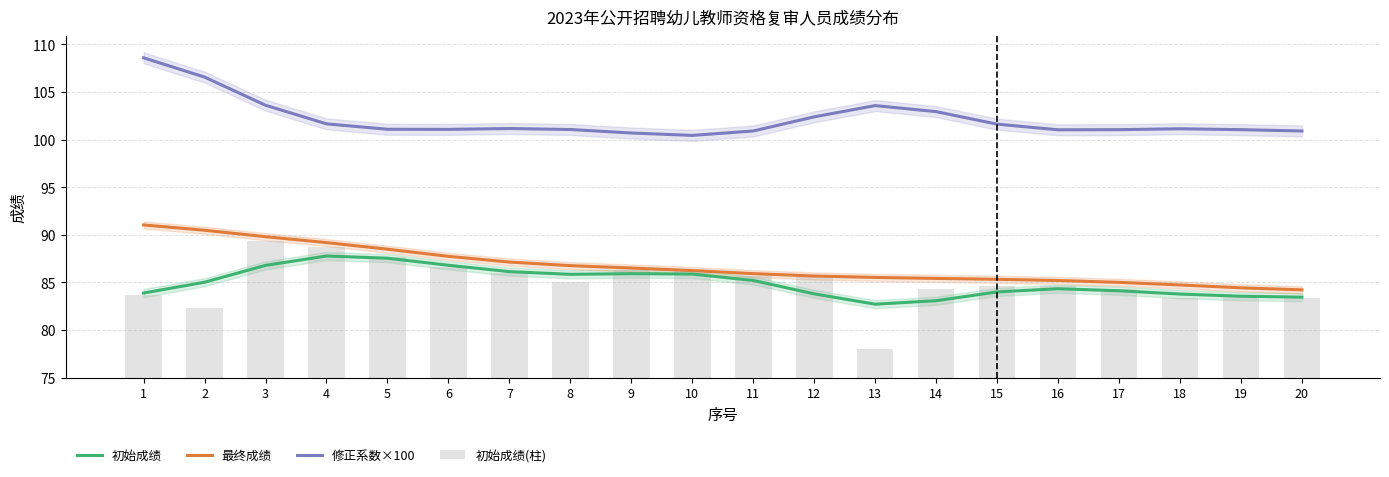

Reading left to right, transcribe all the data shown in this chart.

初始成绩: 1=83.9	2=85.0	3=86.8	4=87.8	5=87.5	6=86.8	7=86.1	8=85.9	9=85.9	10=85.9	11=85.2	12=83.8	13=82.7	14=83.1	15=84.0	16=84.3	17=84.1	18=83.8	19=83.6	20=83.5
最终成绩: 1=91.0	2=90.5	3=89.8	4=89.2	5=88.5	6=87.7	7=87.1	8=86.8	9=86.5	10=86.2	11=85.9	12=85.7	13=85.5	14=85.4	15=85.3	16=85.2	17=85.0	18=84.7	19=84.4	20=84.2
修正系数×100: 1=108.6	2=106.6	3=103.6	4=101.7	5=101.1	6=101.1	7=101.2	8=101.1	9=100.7	10=100.4	11=100.9	12=102.4	13=103.6	14=102.9	15=101.6	16=101.0	17=101.1	18=101.1	19=101.1	20=100.9
初始成绩(柱): 1=8.7	2=7.3	3=14.3	4=13.7	5=12.7	6=11.7	7=11.0	8=10.0	9=11.3	10=11.3	11=10.7	12=10.7	13=3.0	14=9.3	15=9.7	16=9.7	17=9.3	18=8.3	19=8.7	20=8.3